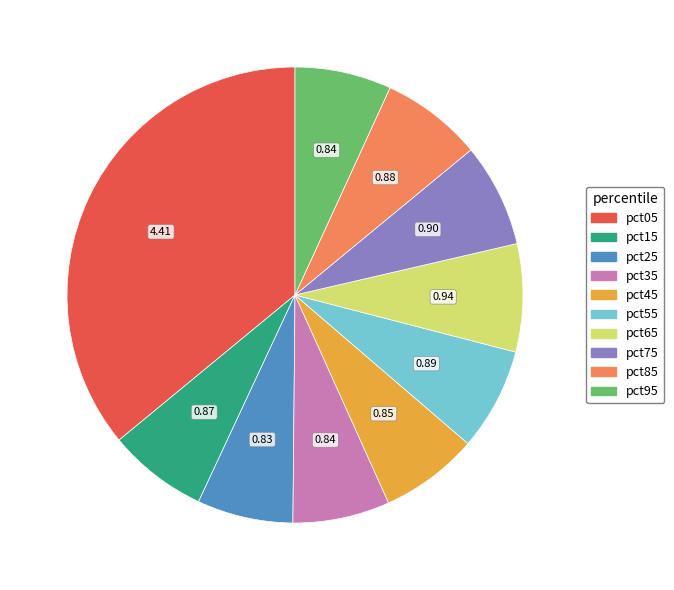

True or false: pct55 accounts for 7% of the total.

True